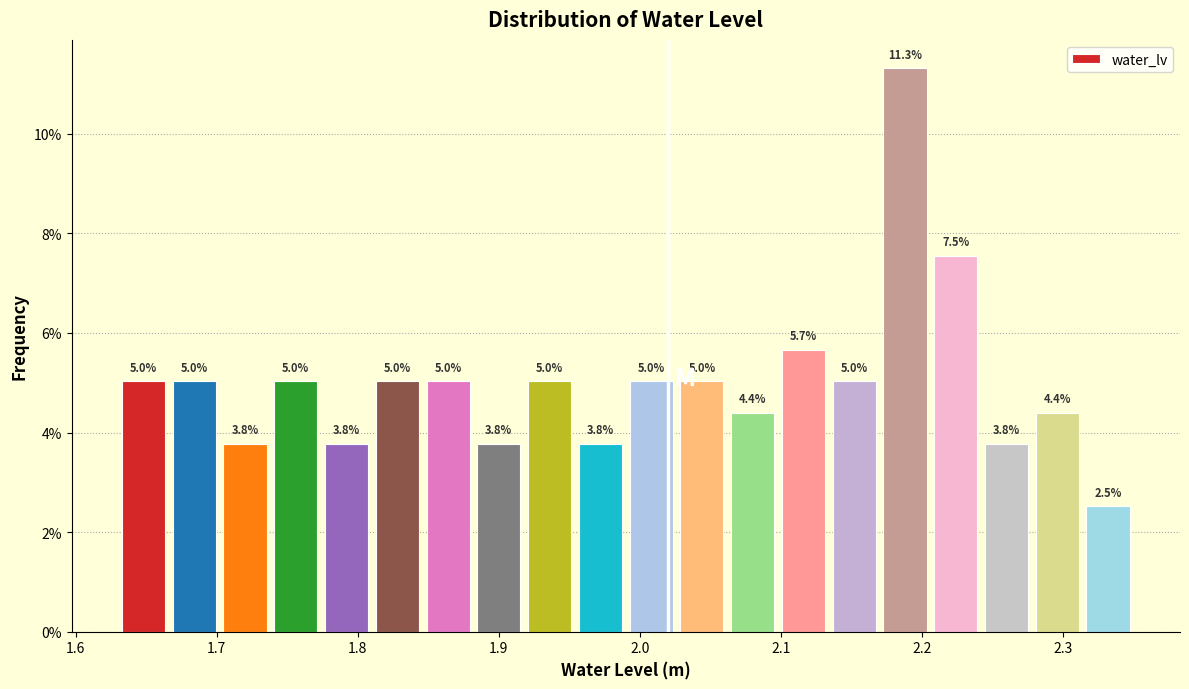

Read against the x-axis, roughly where is the centre of the tallest bar?

2.19